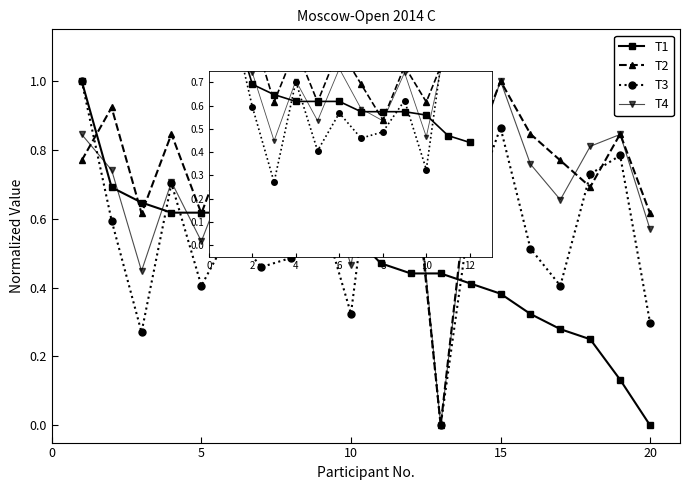

What is the maximum value for T3?

1.0